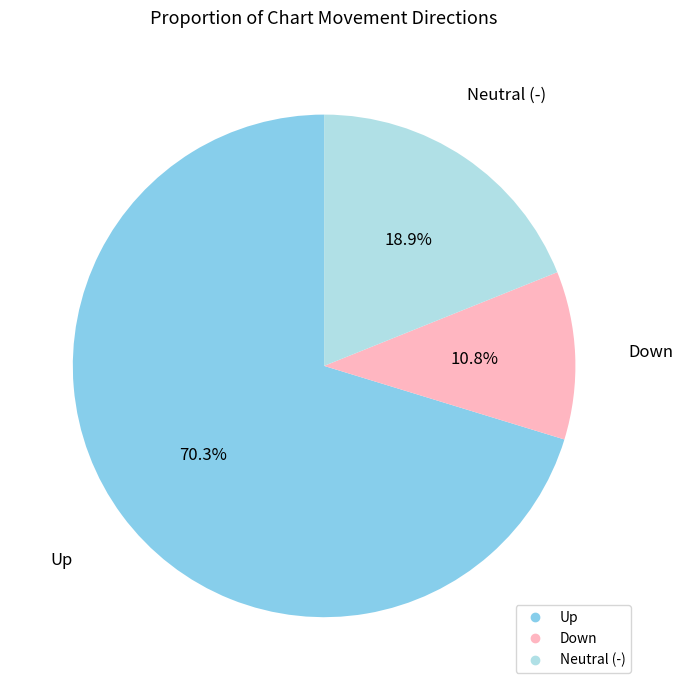

Does any single category account for the majority?

Yes